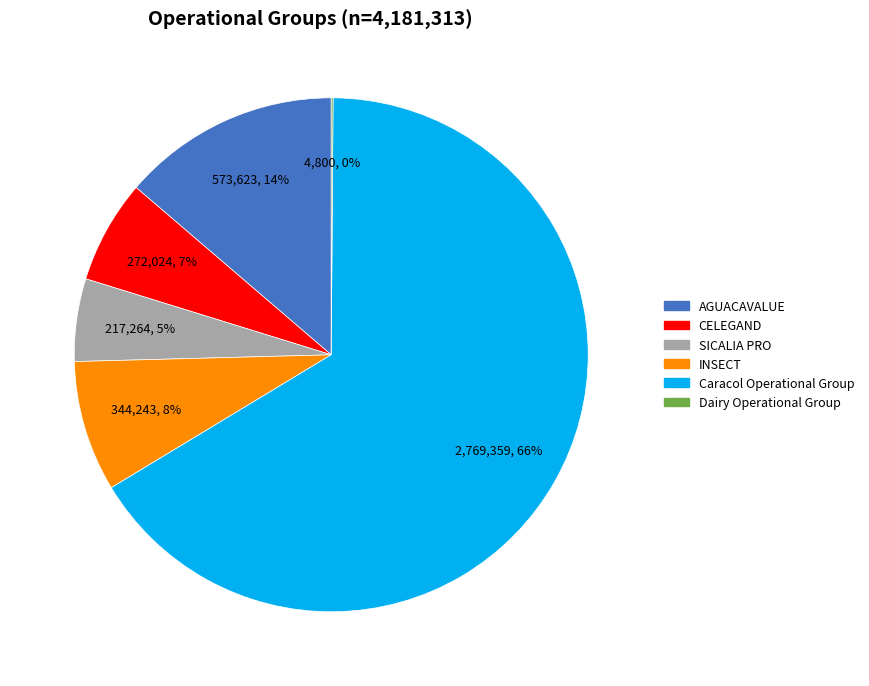

Is it true that INSECT is 15% of the pie?

False